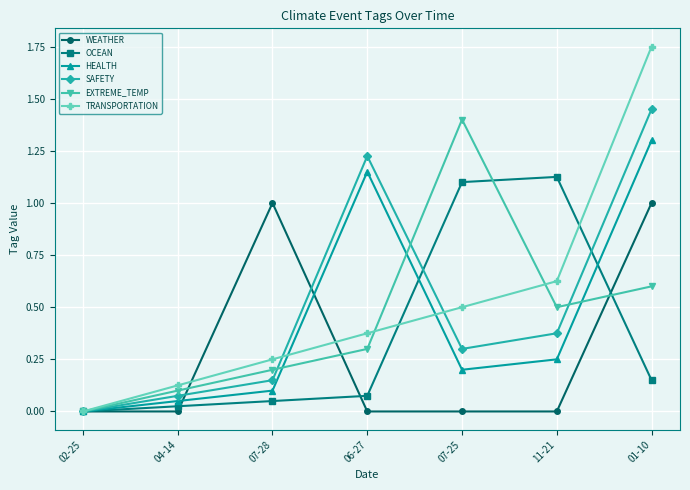

At which label is OCEAN closest to 0?

02-25